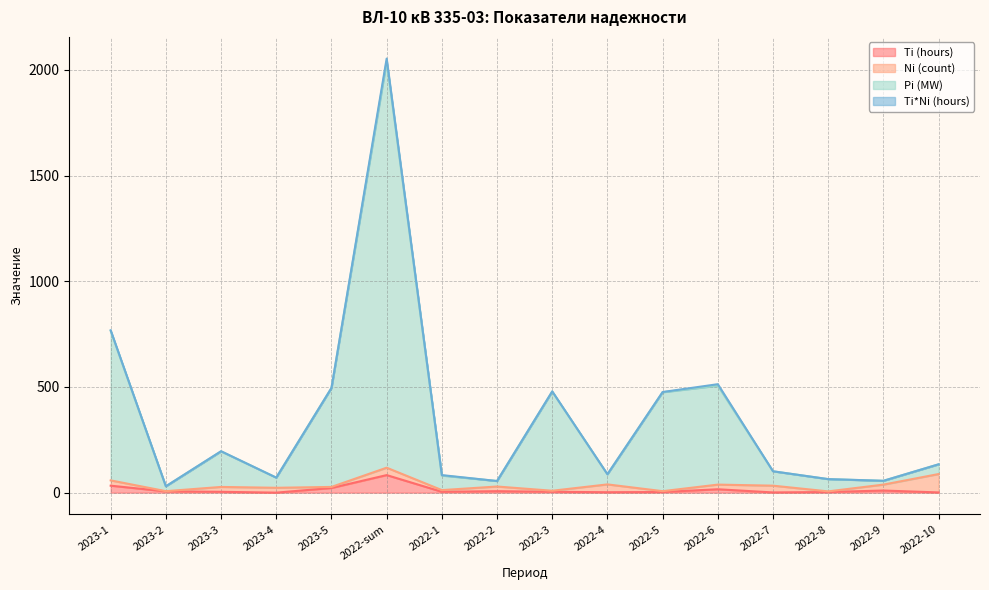

Which series has the widest spread of values?

Pi (MW)